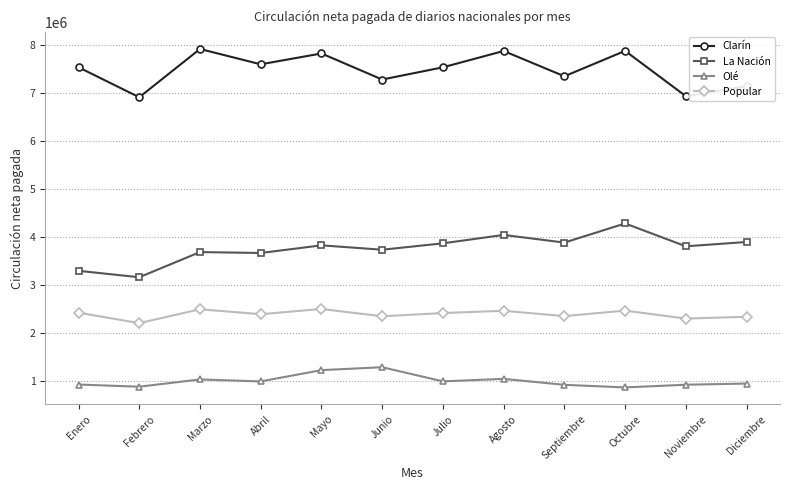

What is the total value across all series at Marzo?

15137734